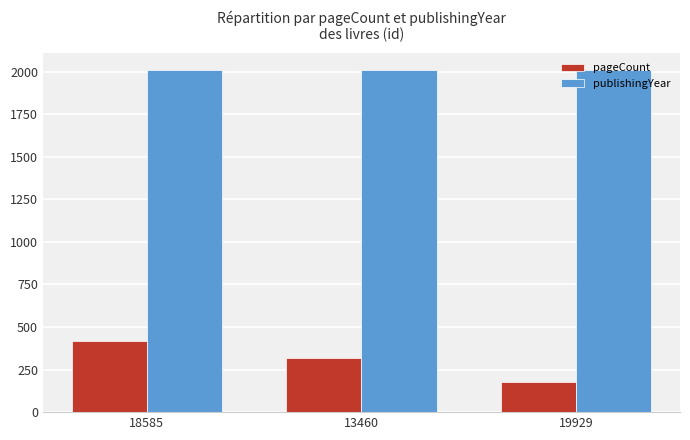

Between 13460 and 19929, which series saw the biggest shift?

pageCount